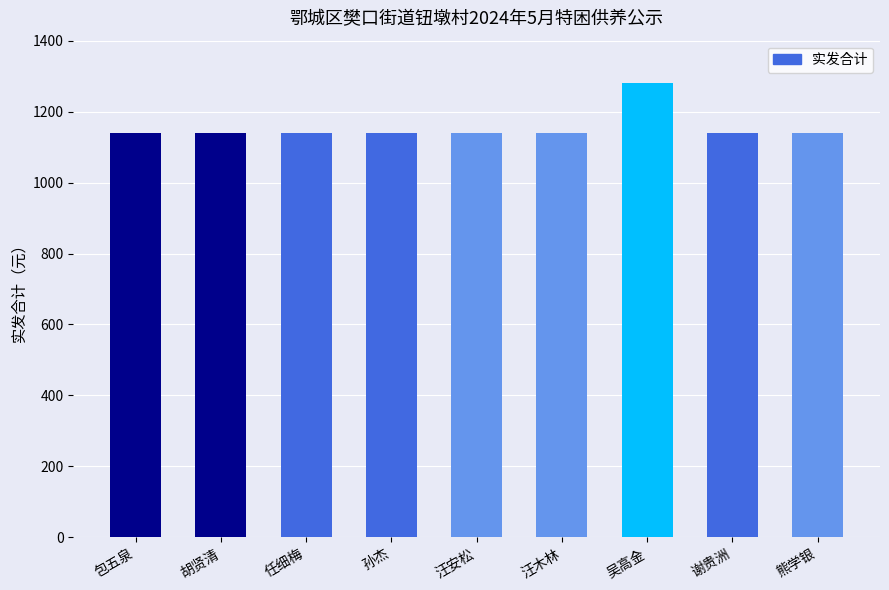

Is it true that the value at 孙杰 is 1140?

True